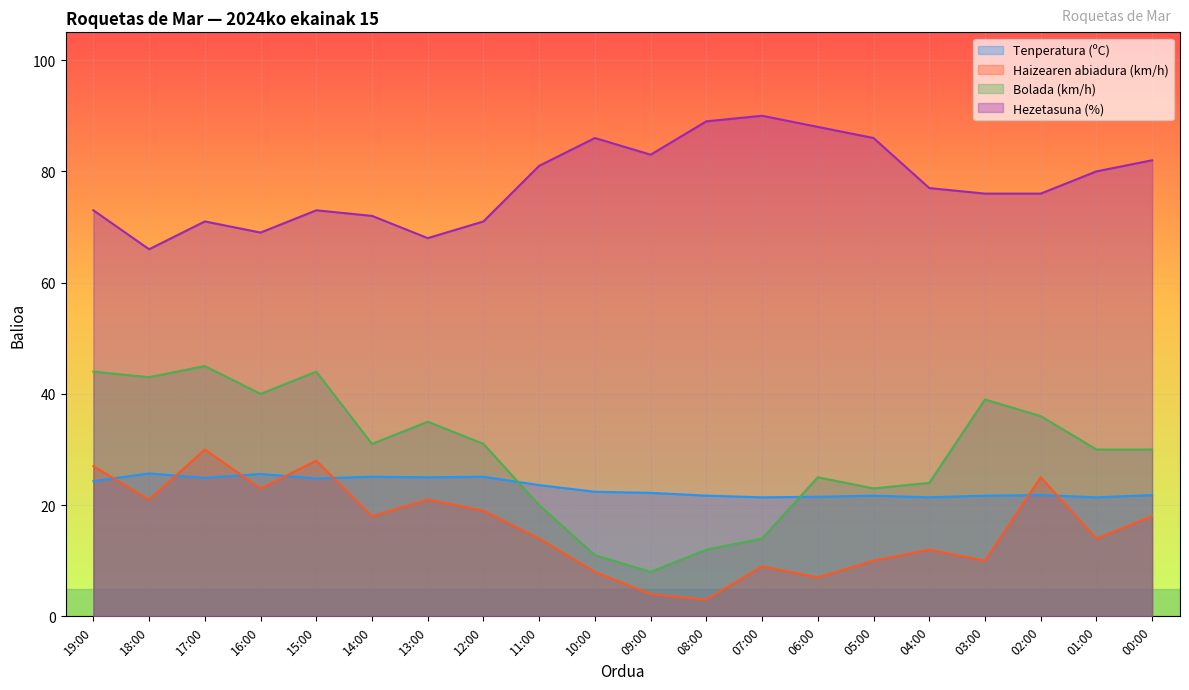

What is the sum of all Tenperatura (ºC) values?

463.1